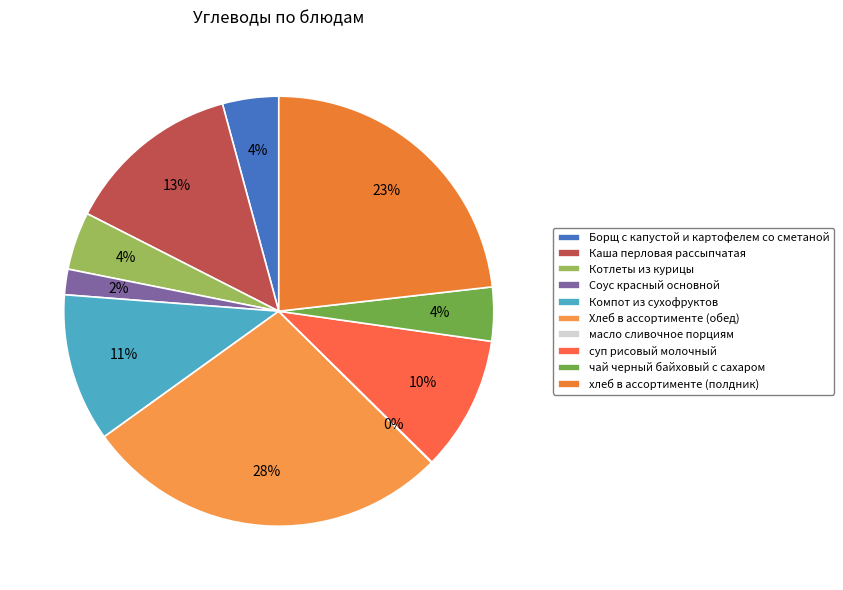

True or false: Компот из сухофруктов accounts for 11% of the total.

True